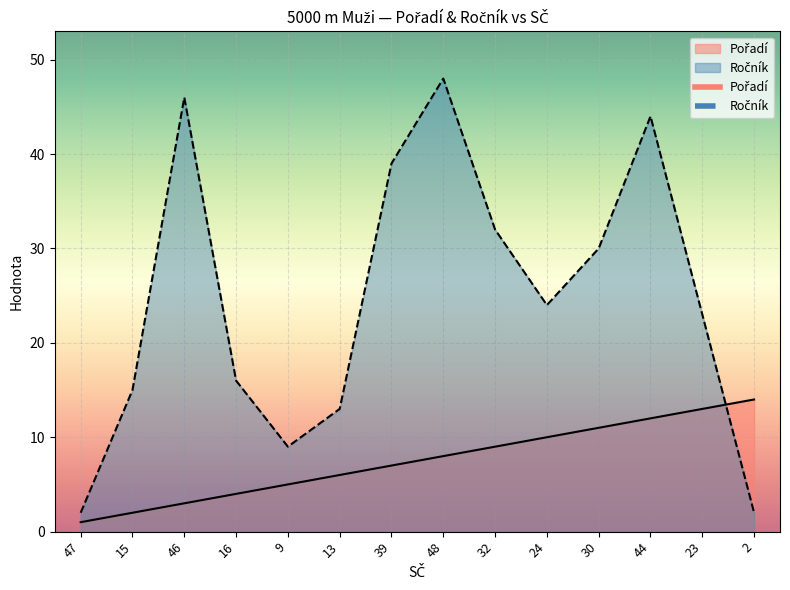

What is the total value across all series at 13?

19